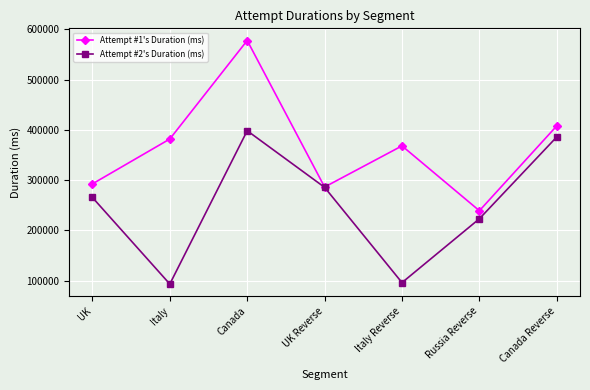

What is the greatest value displayed?

577590